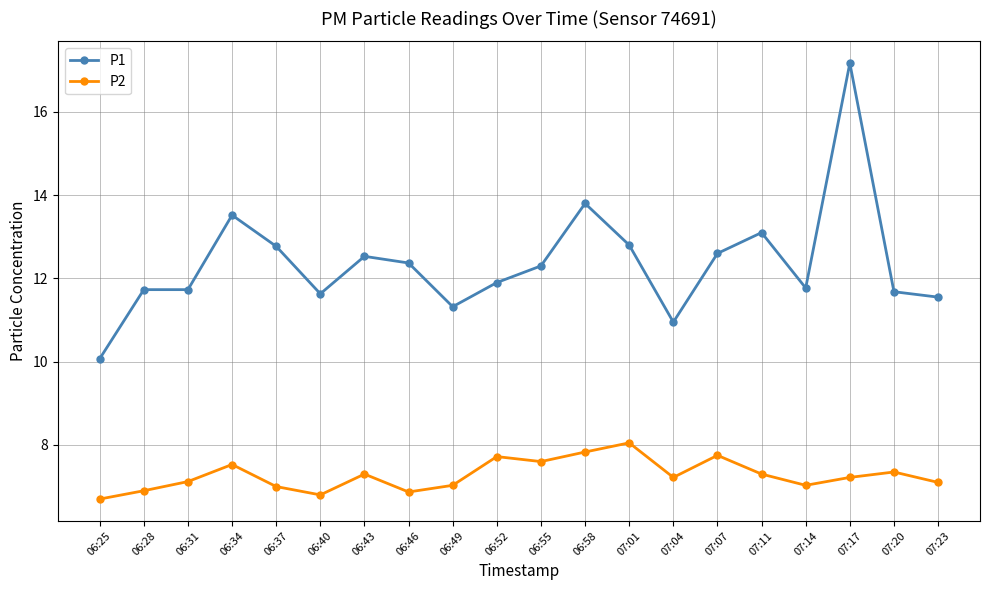

Between 06:37 and 07:14, which series saw the biggest shift?

P1